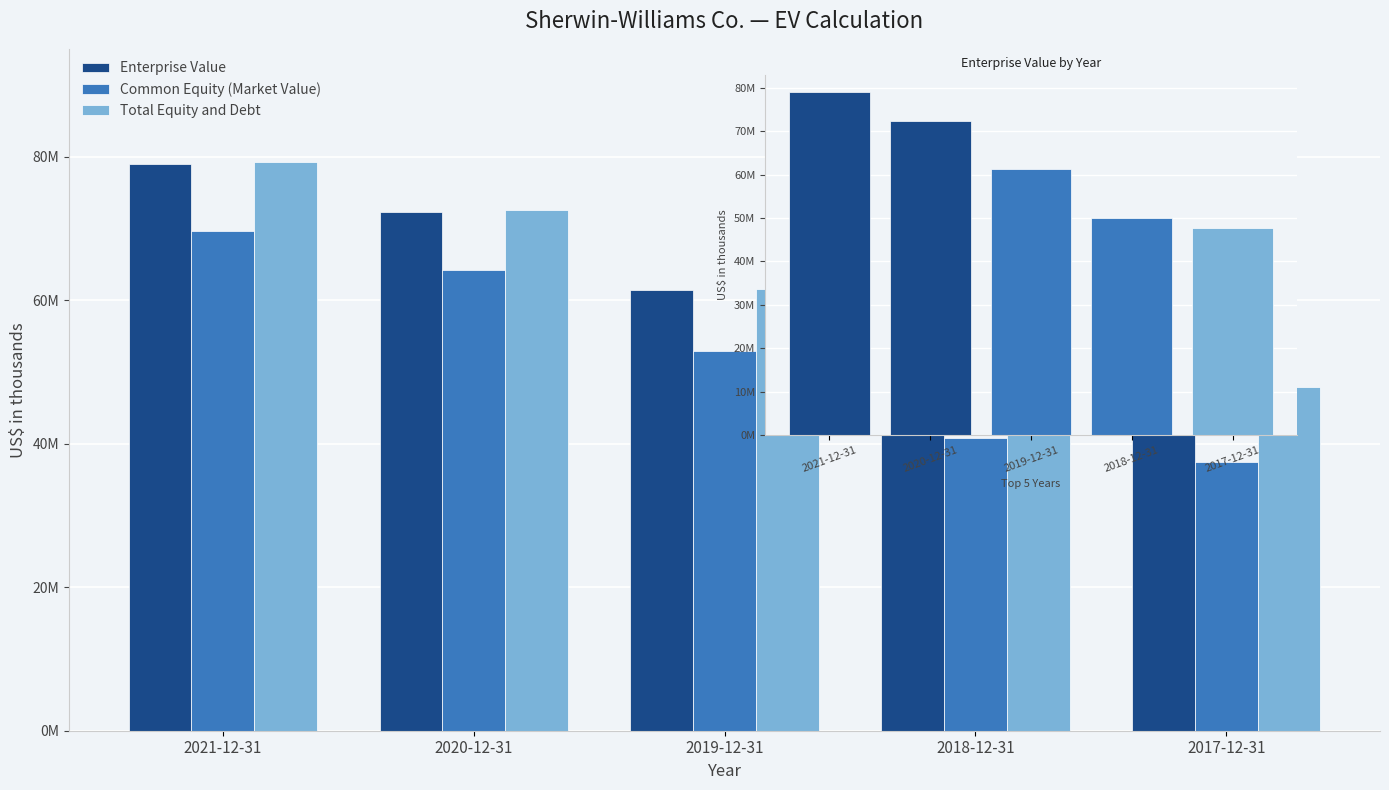

True or false: Enterprise Value has a value of 80726120 at 2017-12-31.

False